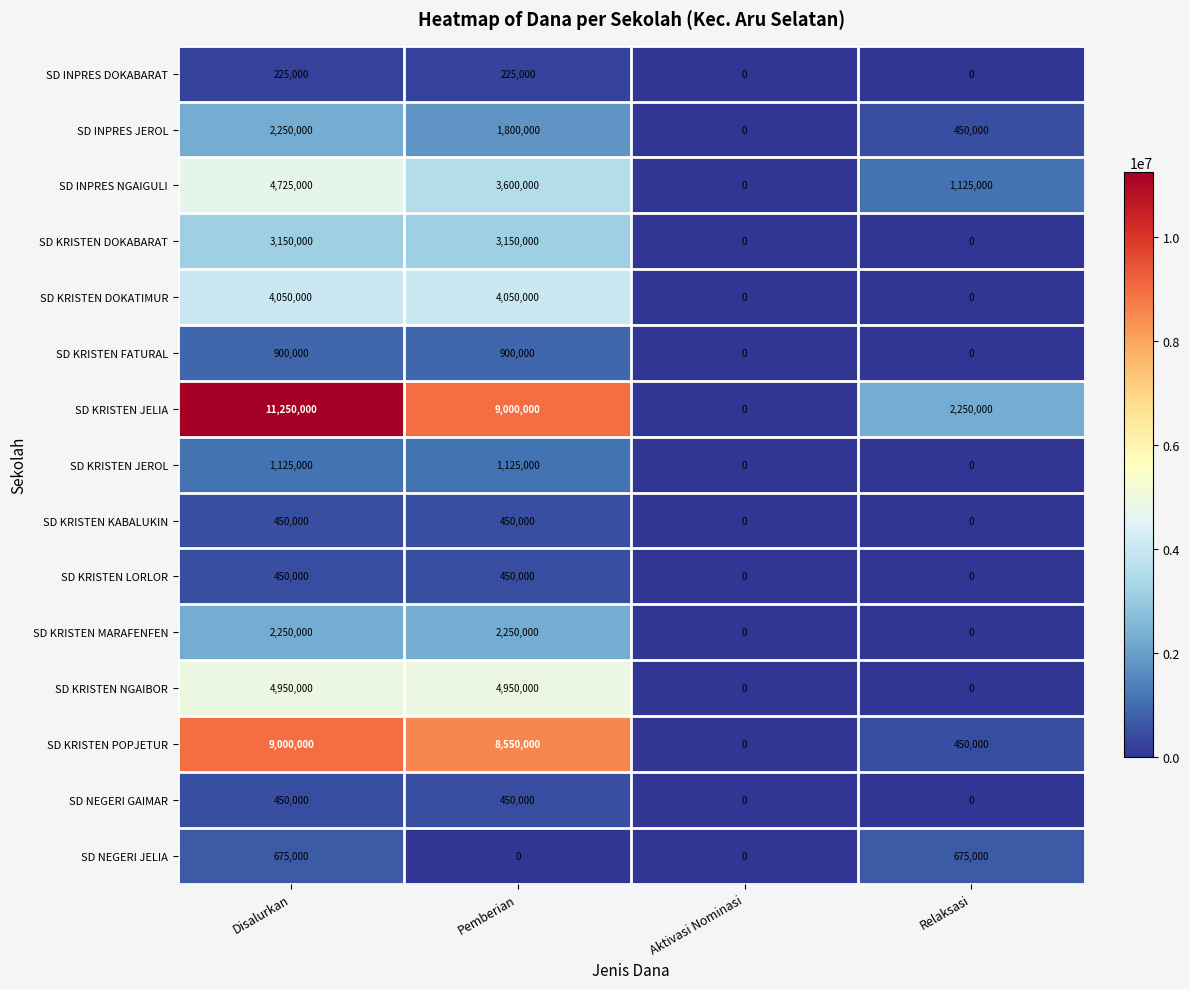

What is the highest value of the SD KRISTEN JEROL series?

1125000